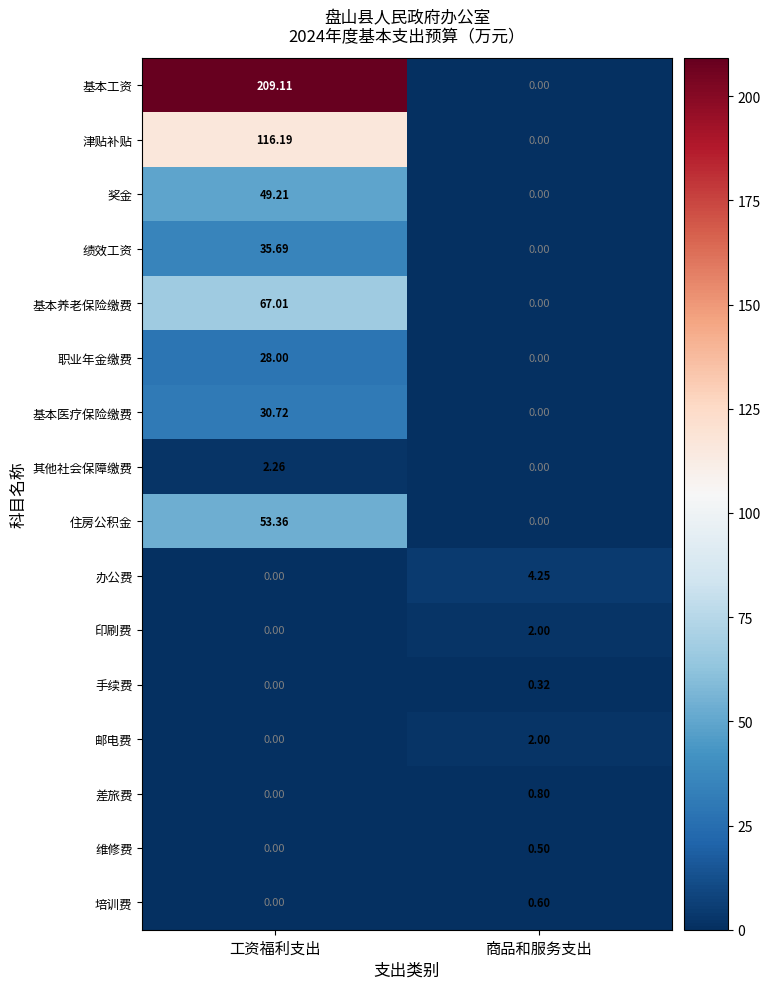

What is the total value across all series at 工资福利支出?

591.6